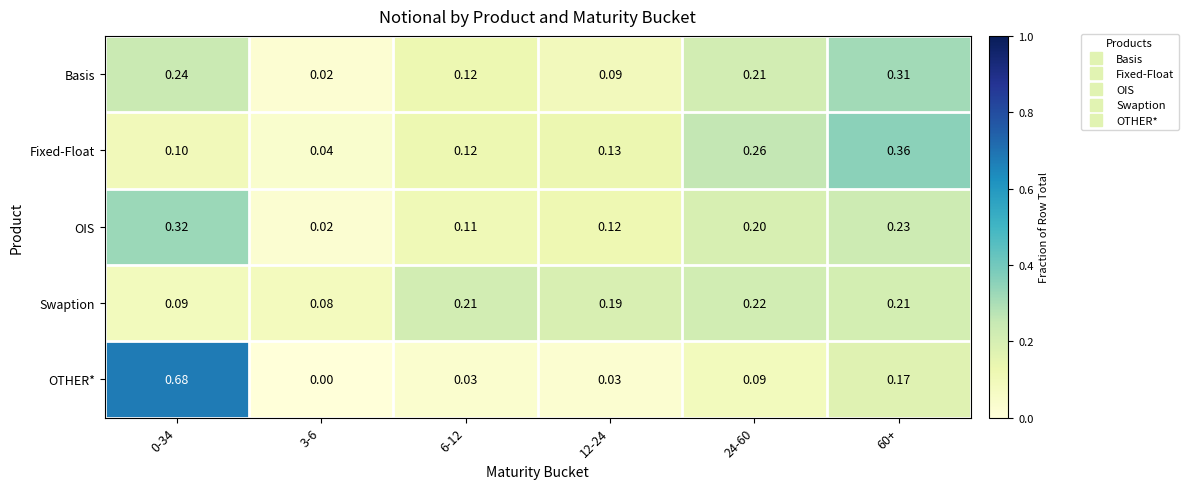

List the series in order of their peak value, lowest first.

Swaption, Basis, OIS, Fixed-Float, OTHER*